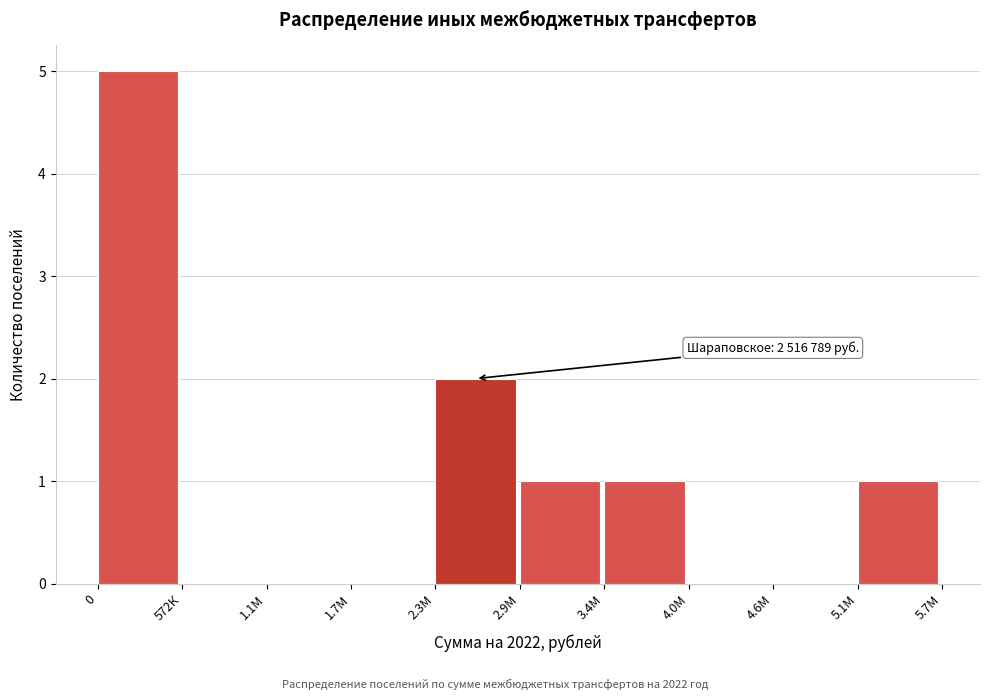

Reading left to right, extract all data points from this chart.

0=5	572К=0	1.1М=0	1.7М=0	2.3М=2	2.9М=1	3.4М=1	4.0М=0	4.6М=0	5.1М=1